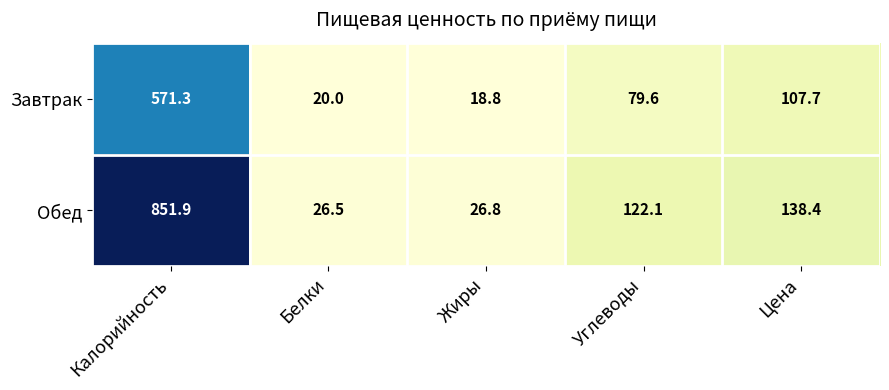

Reading right to left, extract all data points from this chart.

Завтрак: Цена=107.7	Углеводы=79.6	Жиры=18.8	Белки=20.0	Калорийность=571.3
Обед: Цена=138.4	Углеводы=122.1	Жиры=26.8	Белки=26.5	Калорийность=851.9